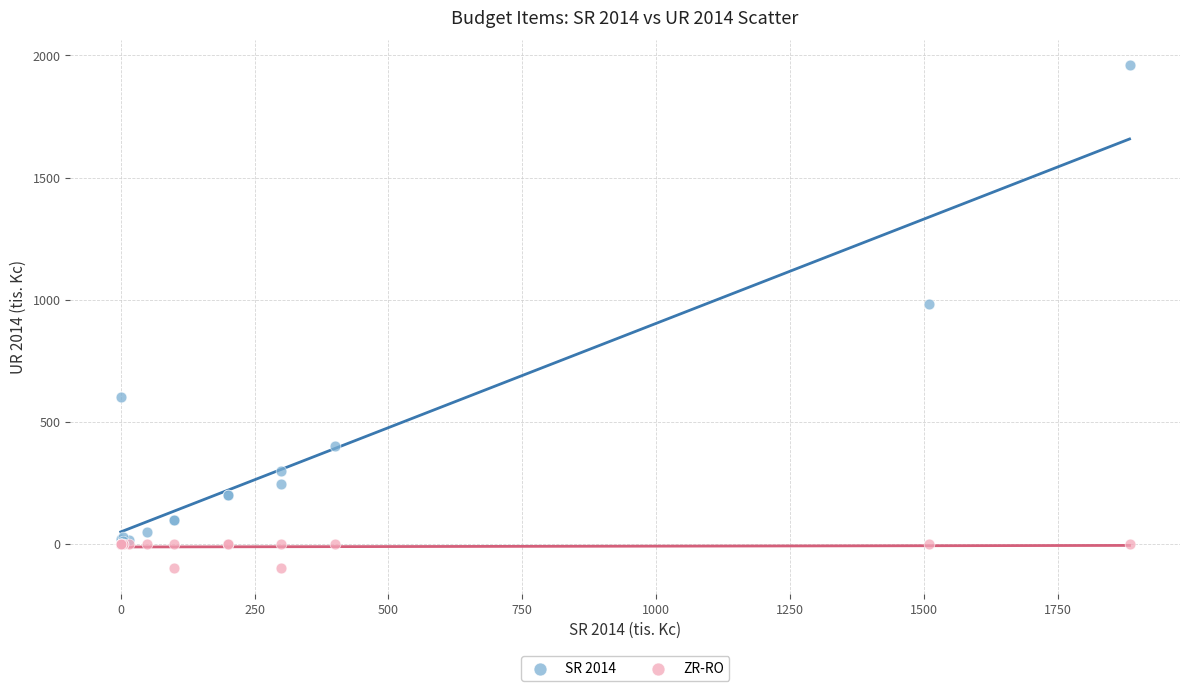

Across all series, what Y value is closest to 929?

984.2